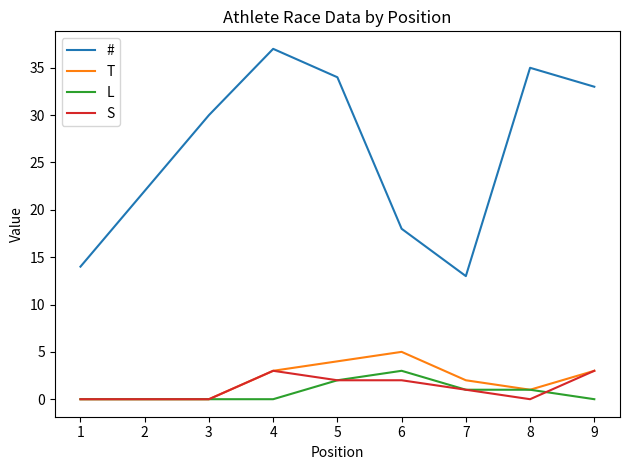

True or false: S has a value of 0 at 8.

True